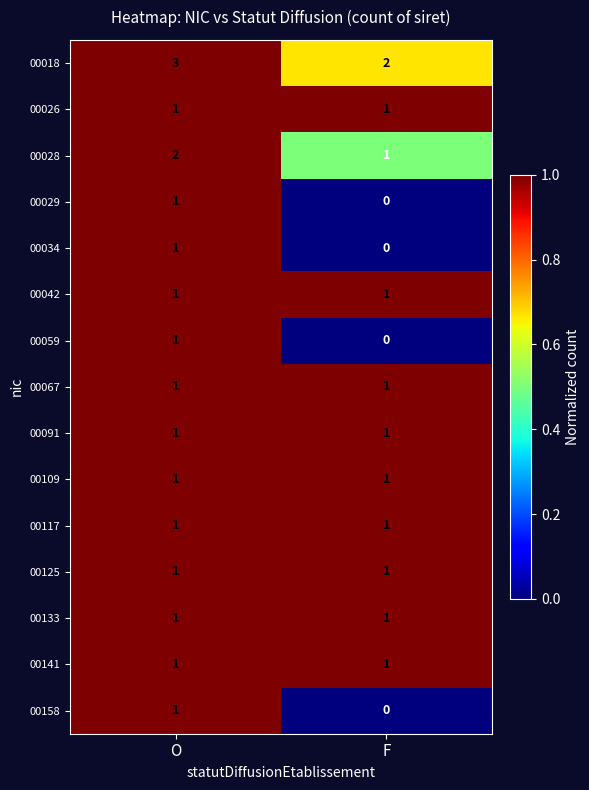

At which label is 00029 closest to 0?

F